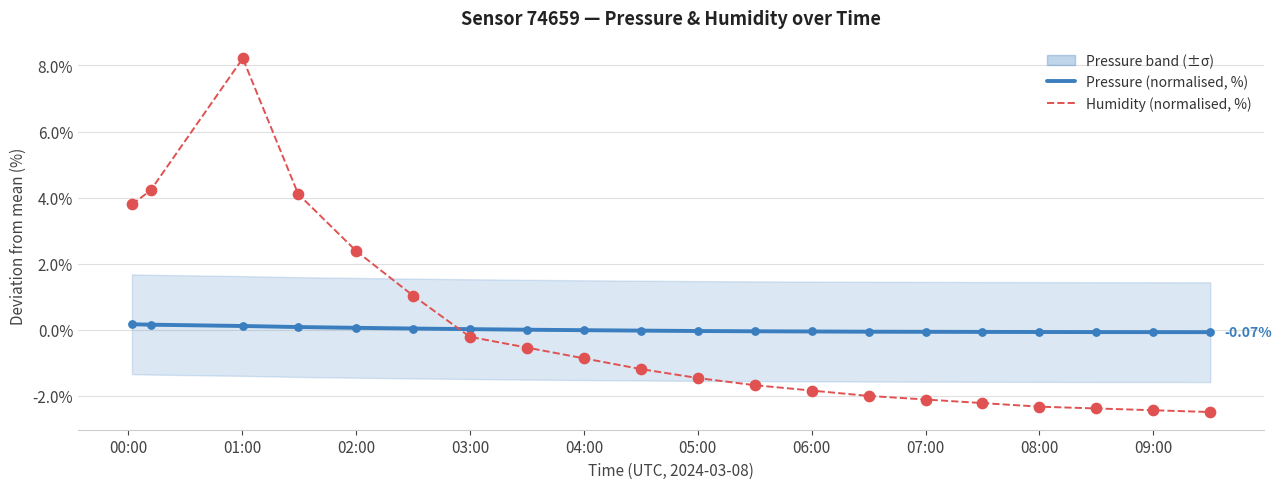

How many times do Humidity (normalised, %) and Pressure (normalised, %) cross each other?

1